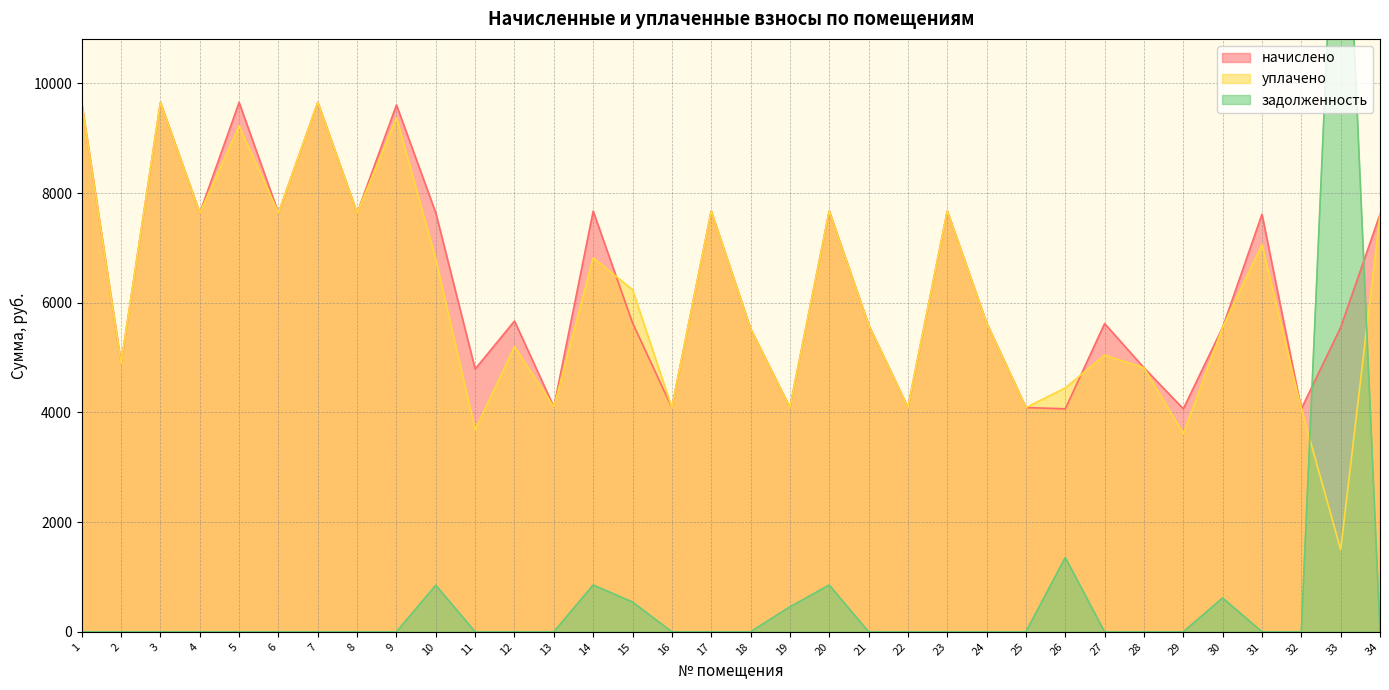

How many positive values does the задолженность series have?

8